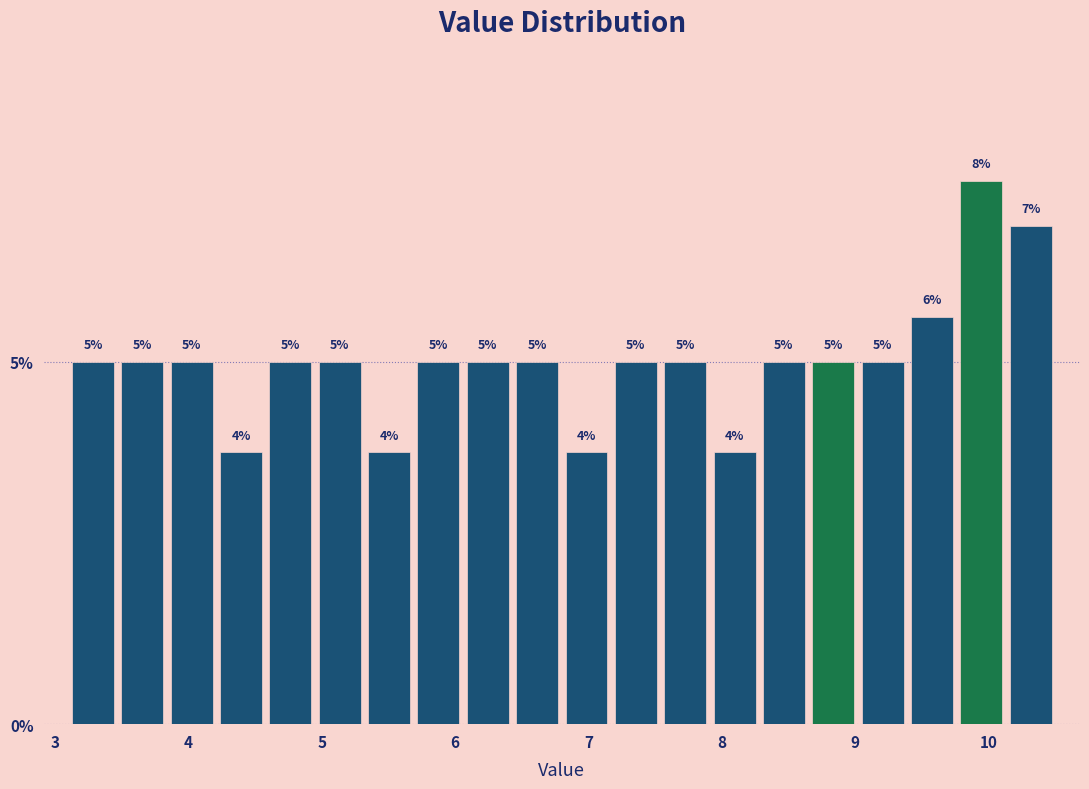

Read against the x-axis, roughly where is the centre of the tallest bar?

9.9